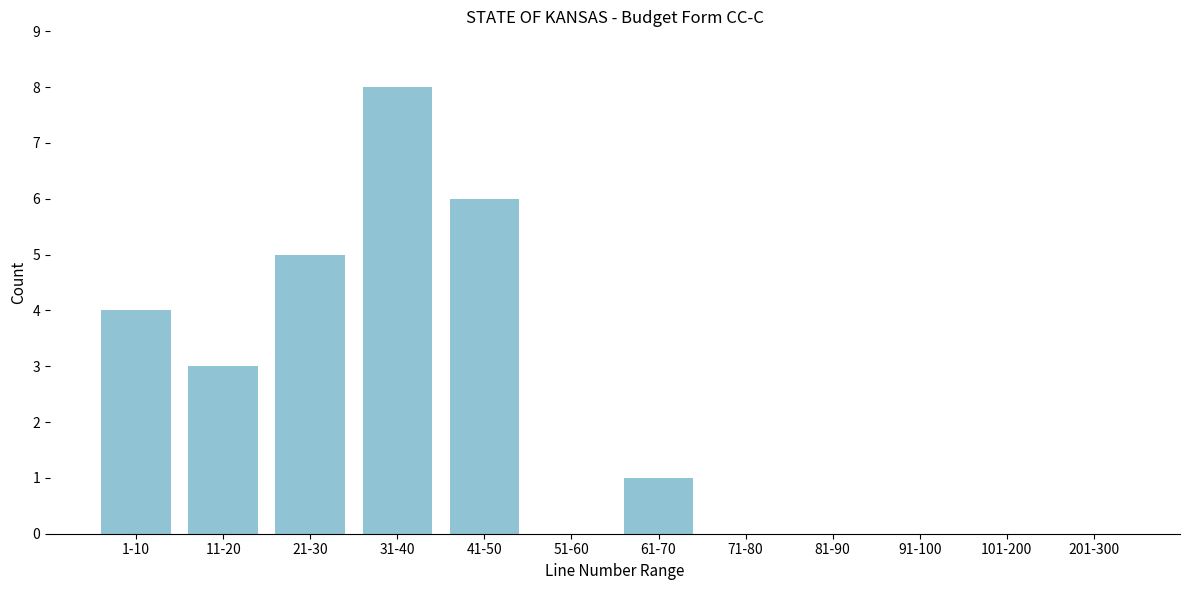

Reading left to right, transcribe all the data shown in this chart.

1-10=4	11-20=3	21-30=5	31-40=8	41-50=6	51-60=0	61-70=1	71-80=0	81-90=0	91-100=0	101-200=0	201-300=0